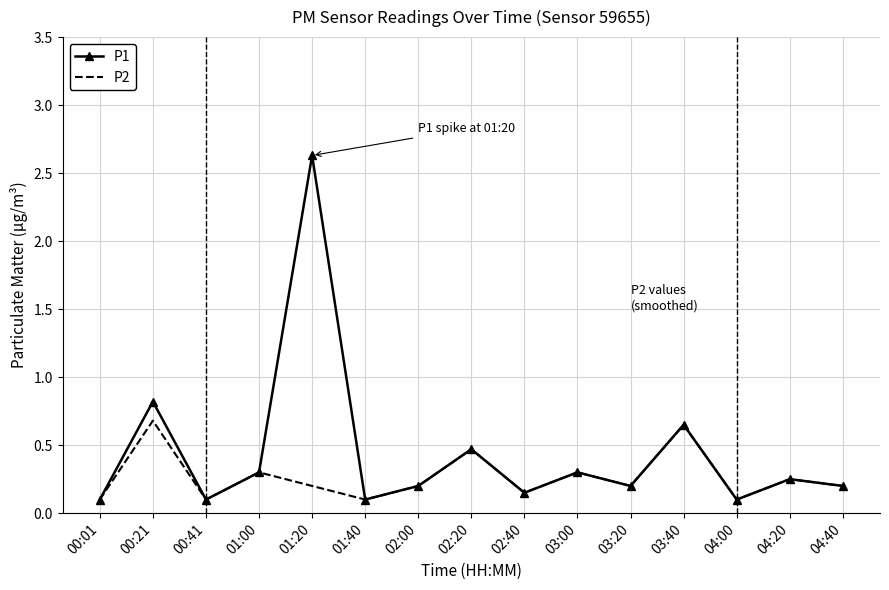

What position from the left is 03:00?

10